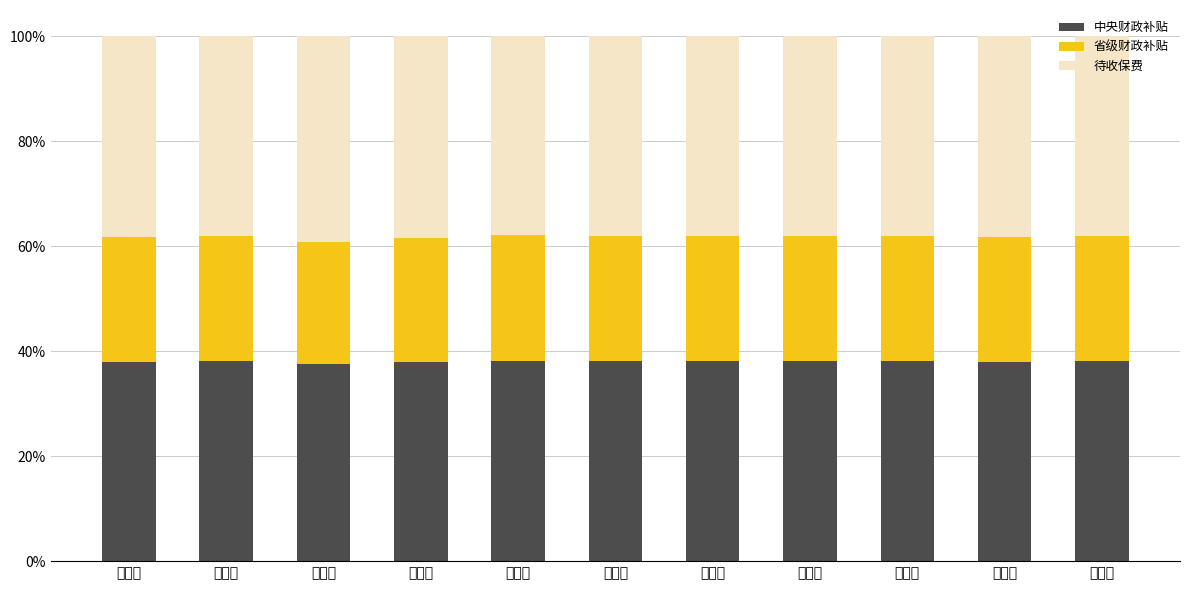

What is the difference between the maximum and second lowest values in the 中央财政补贴 series?

0.3